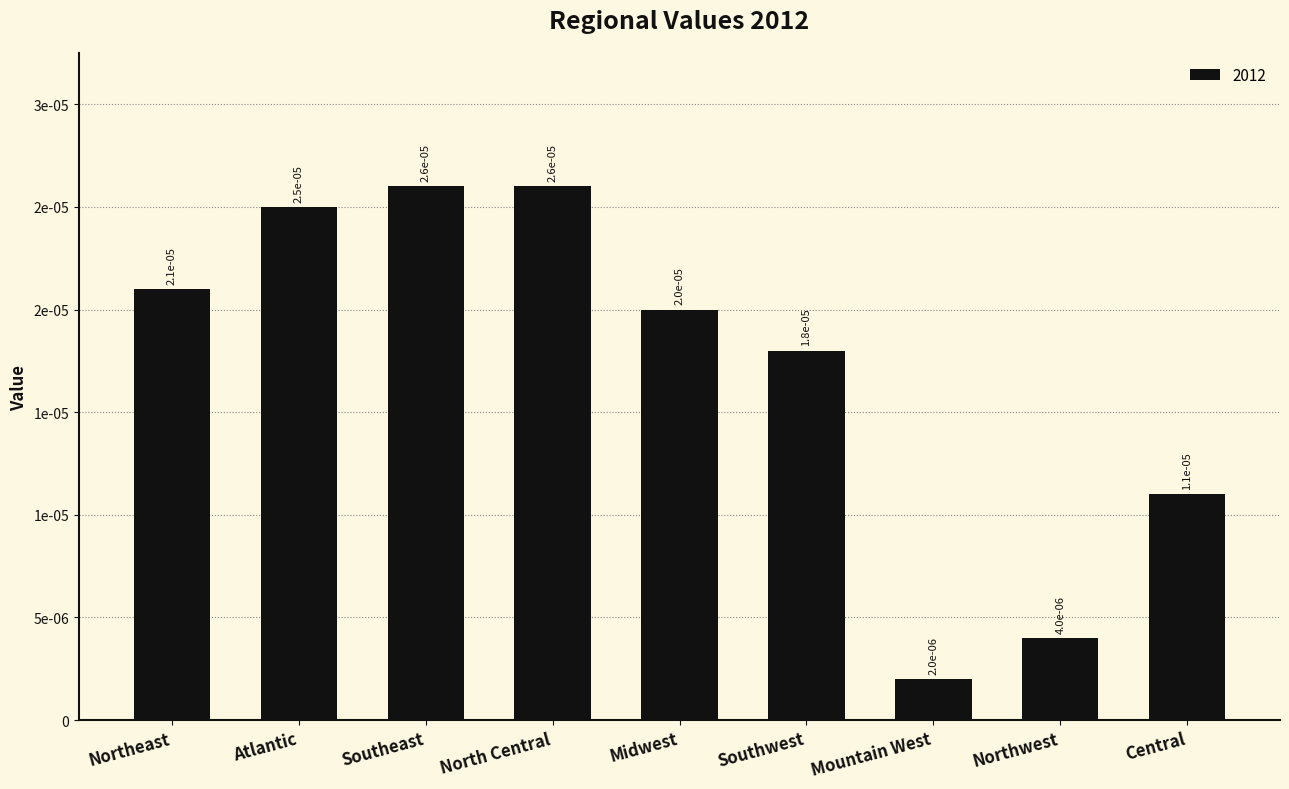

Between Atlantic and Northwest, which is larger?

Atlantic